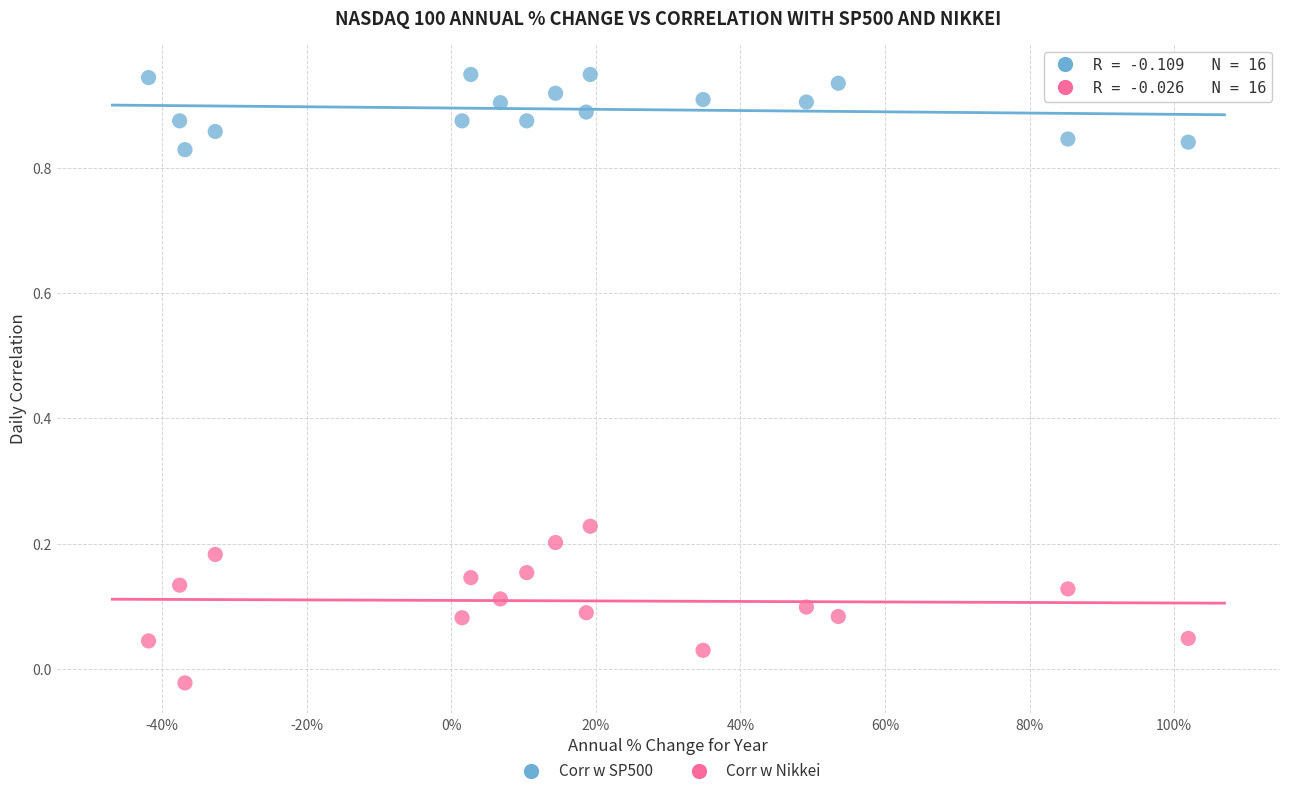

Across all data points, what is the range of Y values (max minus min)?

1.0